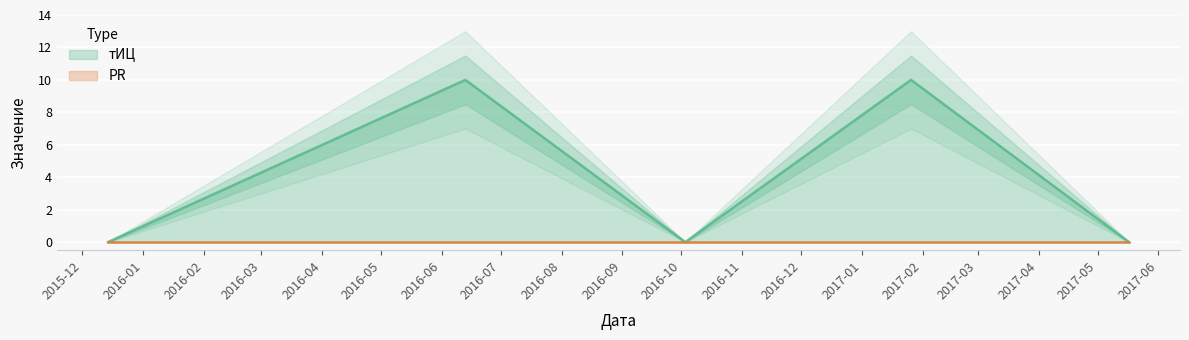

Which has a higher value, 2015-12-14 or 2017-05-17?

2015-12-14